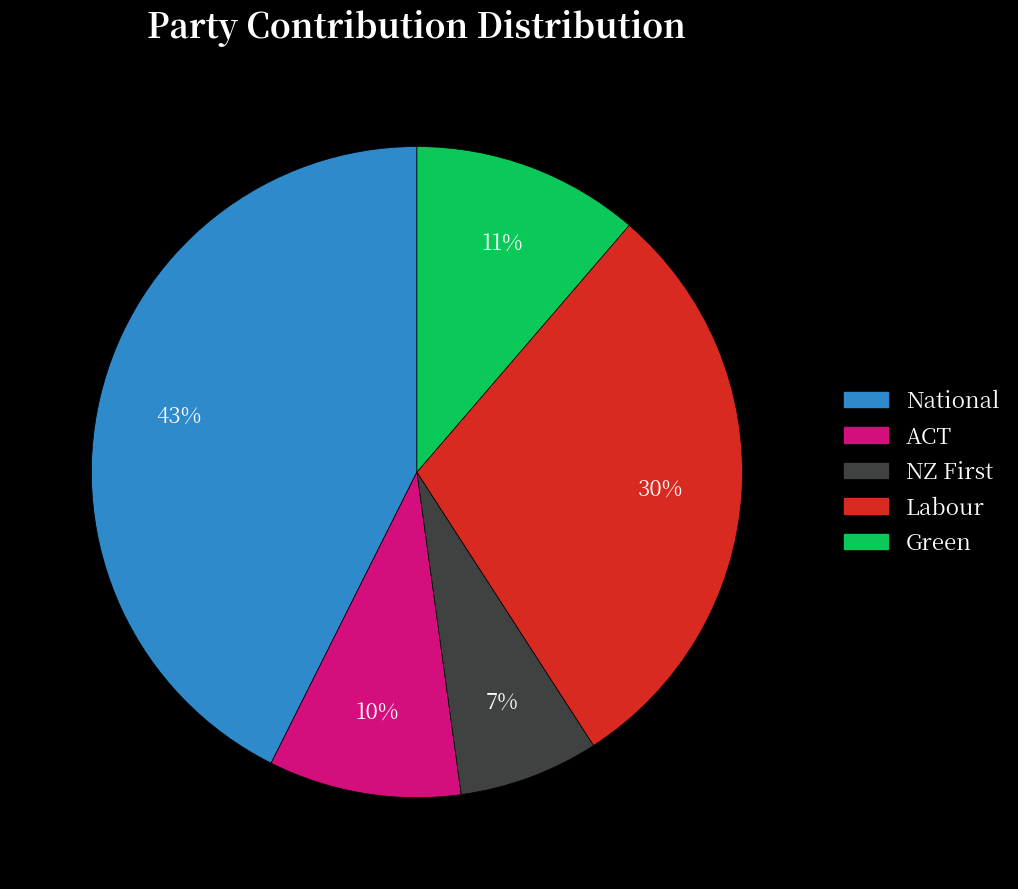

Which slice is the largest?

National